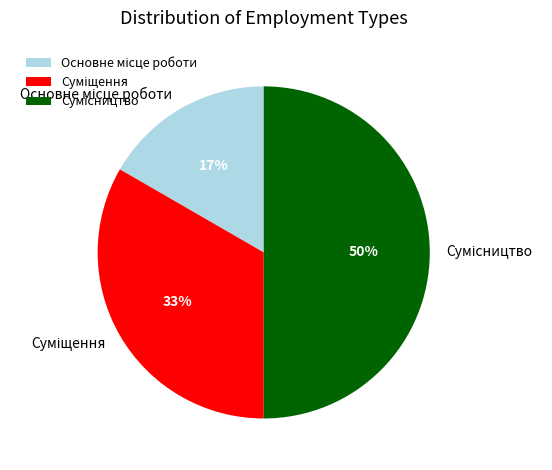

How many slices are in this pie chart?

3